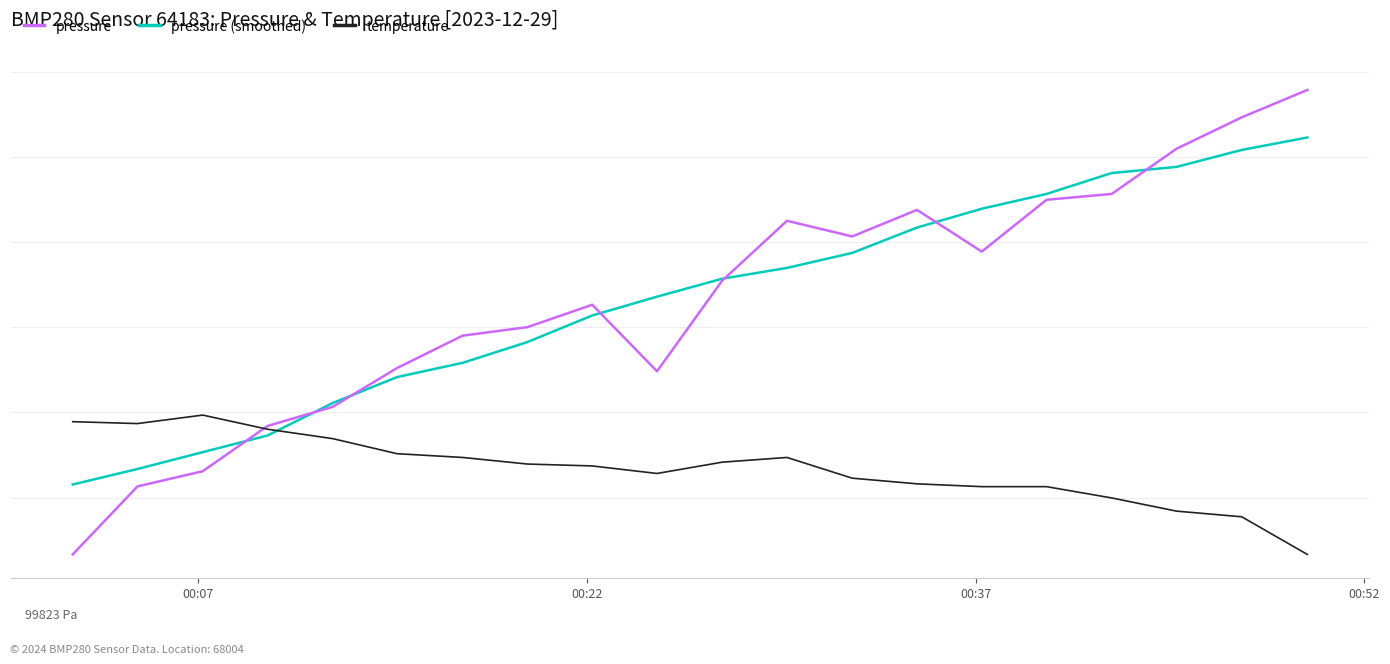

What are all the series names shown in the legend?

pressure, pressure (smoothed), temperature